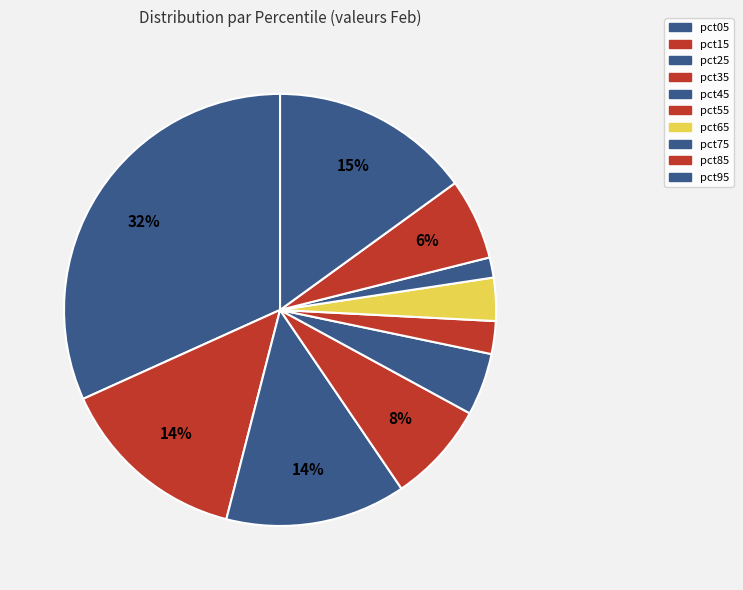

The pct35 slice represents 8% of the pie. True or false?

True